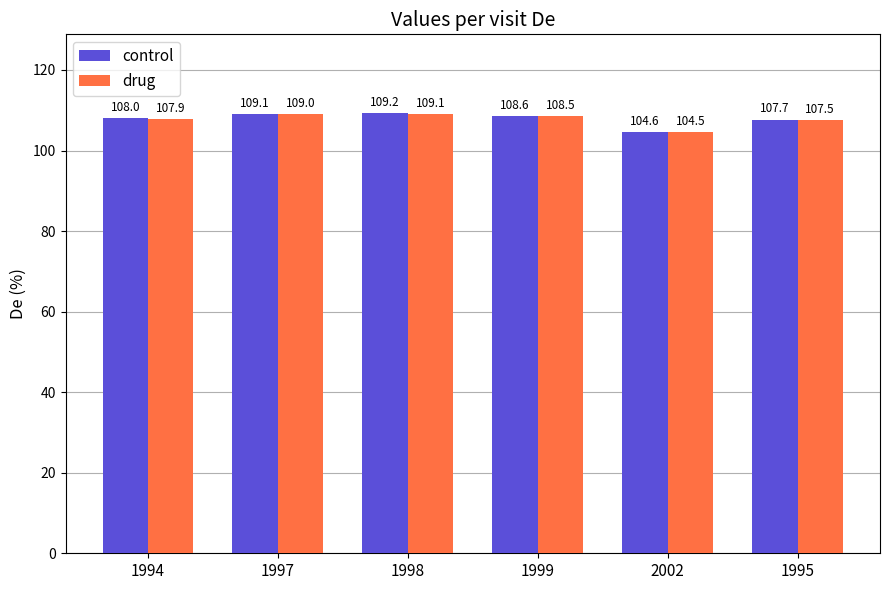

Rank the categories by drug value from highest to lowest.

1998, 1997, 1999, 1994, 1995, 2002